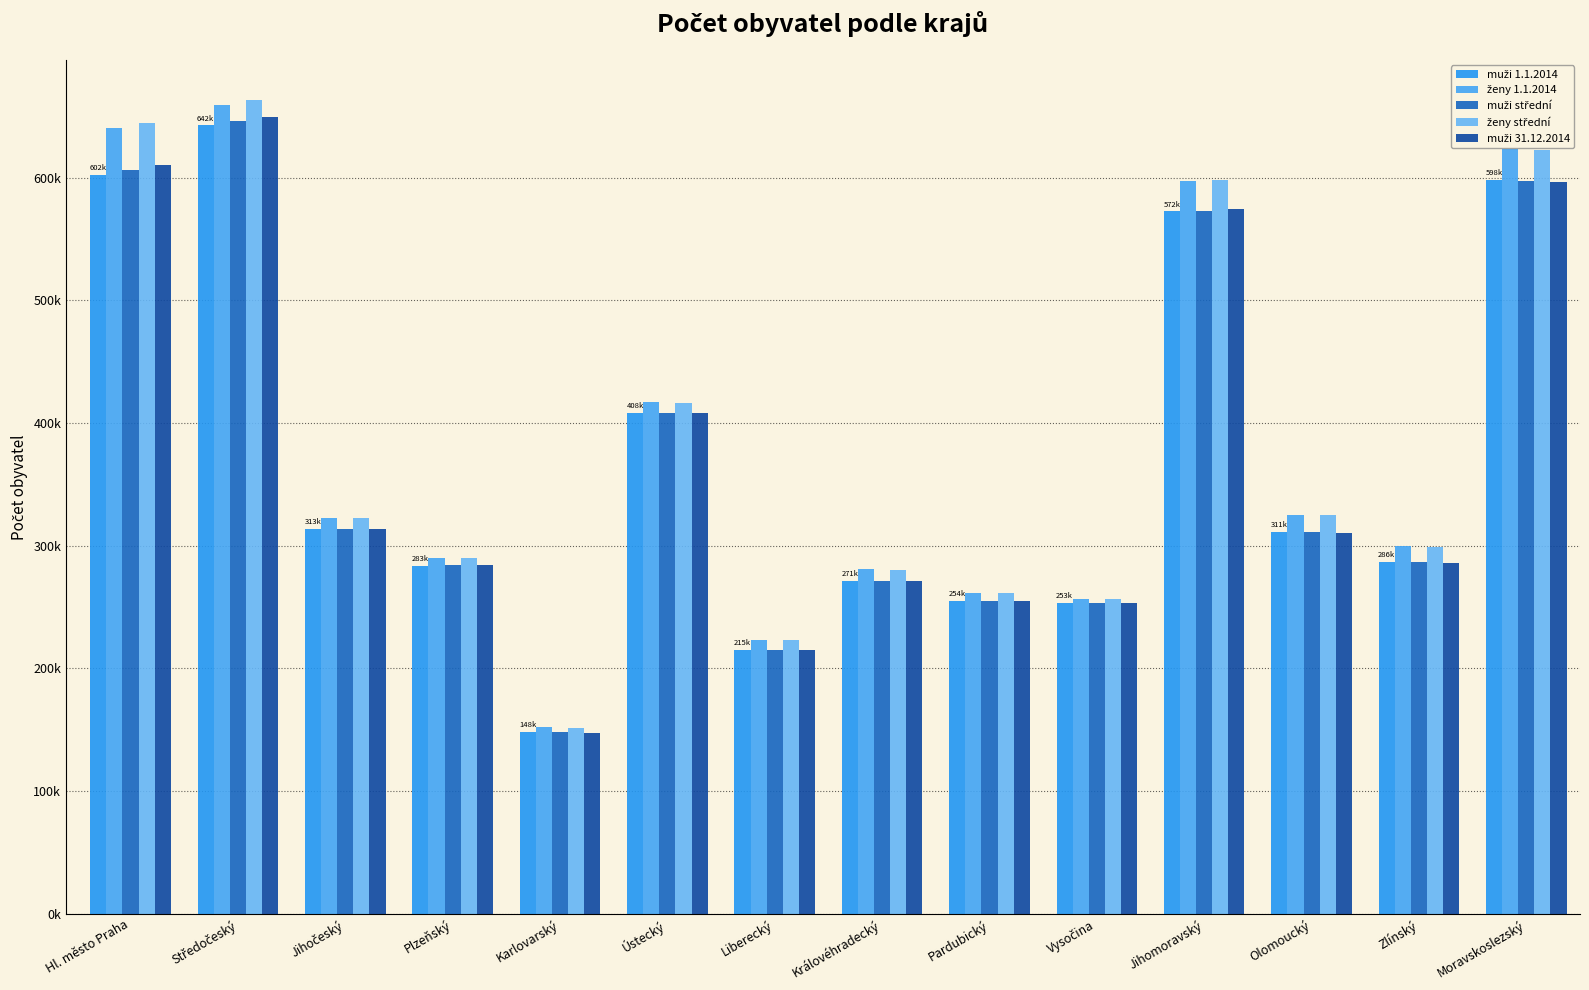

At how many categories does at least one series exceed 485523?

4